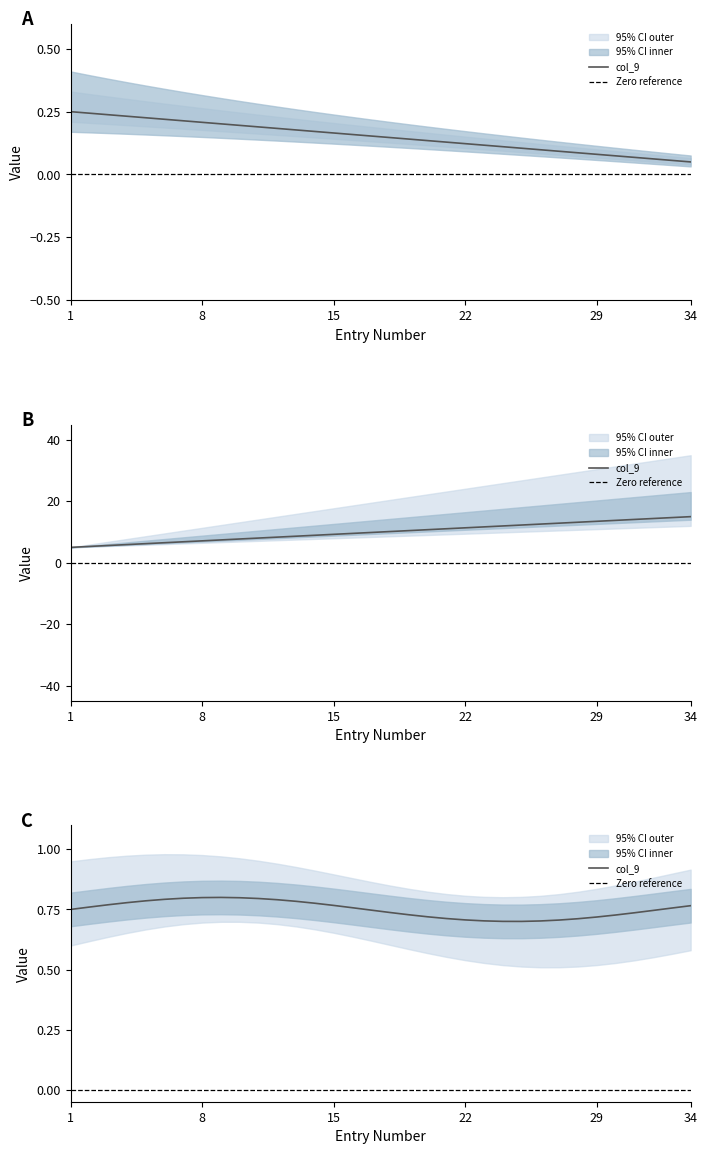

Reading left to right, transcribe all the data shown in this chart.

1=0.2	2=0.2	3=0.2	4=0.2	5=0.2	6=0.2	7=0.2	8=0.2	9=0.2	10=0.2	11=0.2	12=0.2	13=0.2	14=0.2	15=0.2	16=0.2	17=0.2	18=0.1	19=0.1	20=0.1	21=0.1	22=0.1	23=0.1	24=0.1	25=0.1	26=0.1	27=0.1	28=0.1	29=0.1	30=0.1	31=0.1	32=0.1	33=0.1	34=0.0